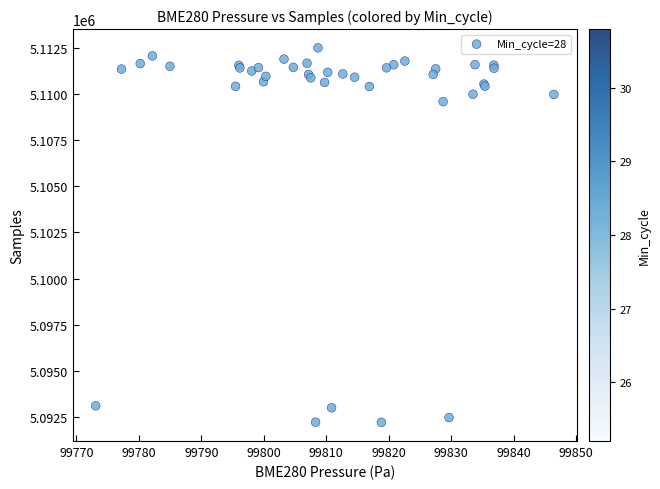

What Y value in the scatter plot is closest to 5102356?

5109588